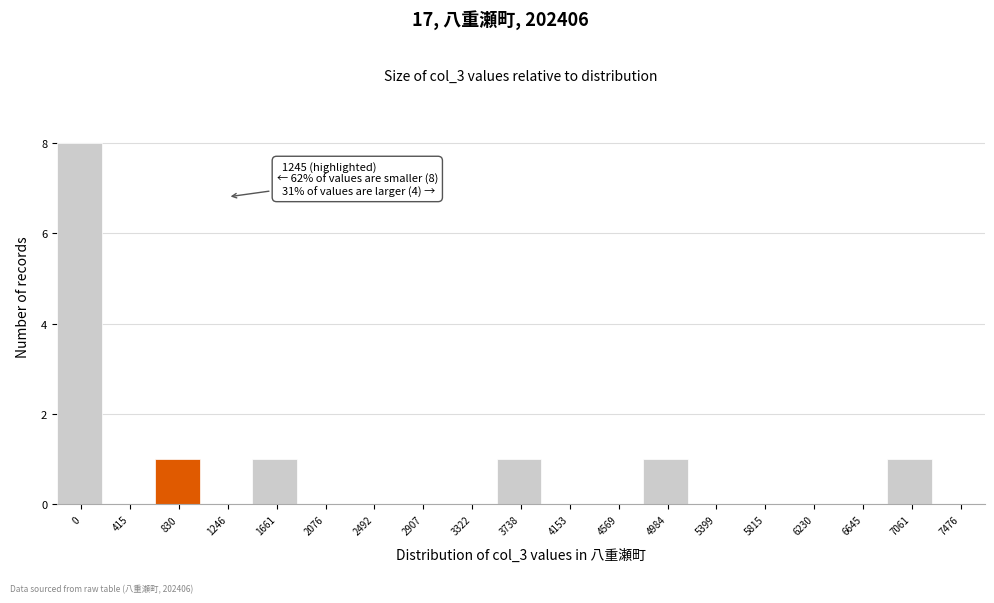

Reading right to left, what are all the values shown in this chart?

7476=0	7061=1	6645=0	6230=0	5815=0	5399=0	4984=1	4569=0	4153=0	3738=1	3322=0	2907=0	2492=0	2076=0	1661=1	1246=0	830=1	415=0	0=8